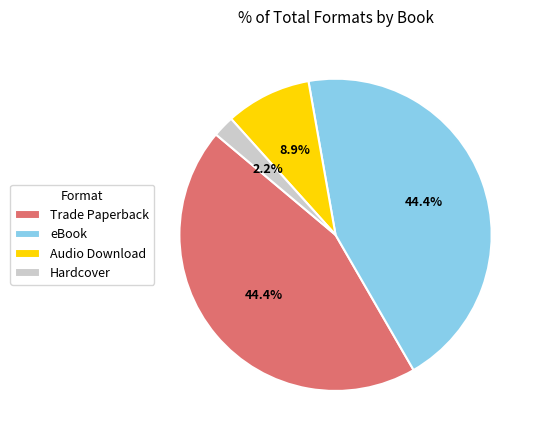

To the nearest percent, what is the difference between the Audio Download and eBook slice percentages?

36%